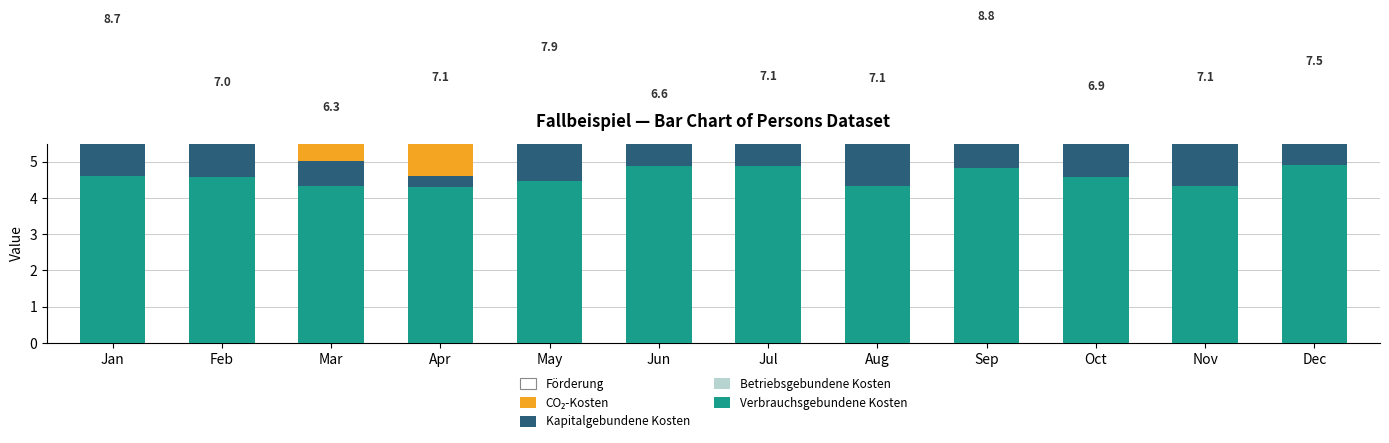

Which has a higher value, Jul or Oct?

Jul